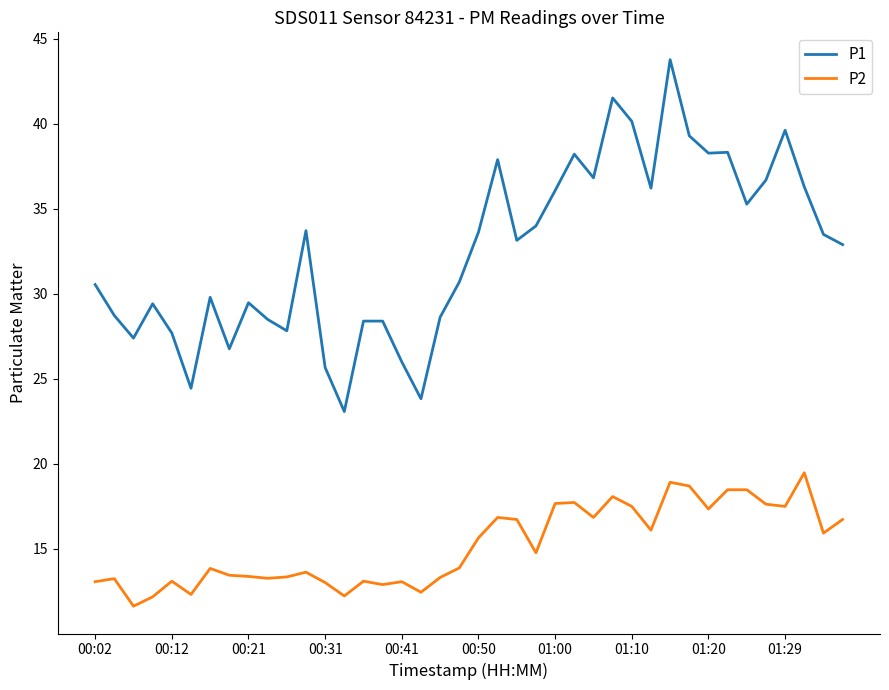

Which series has the widest spread of values?

P1